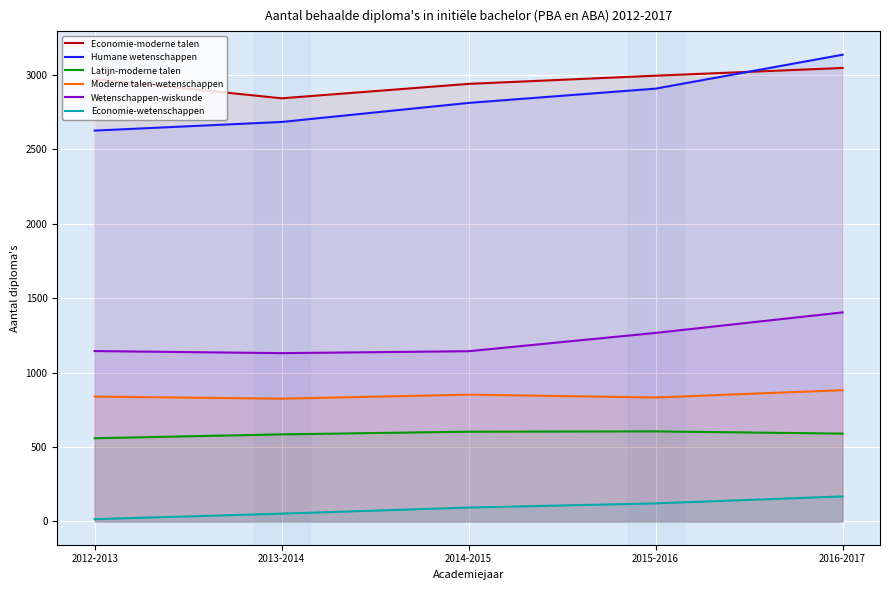

How many values in the Humane wetenschappen series are below 2813?

2